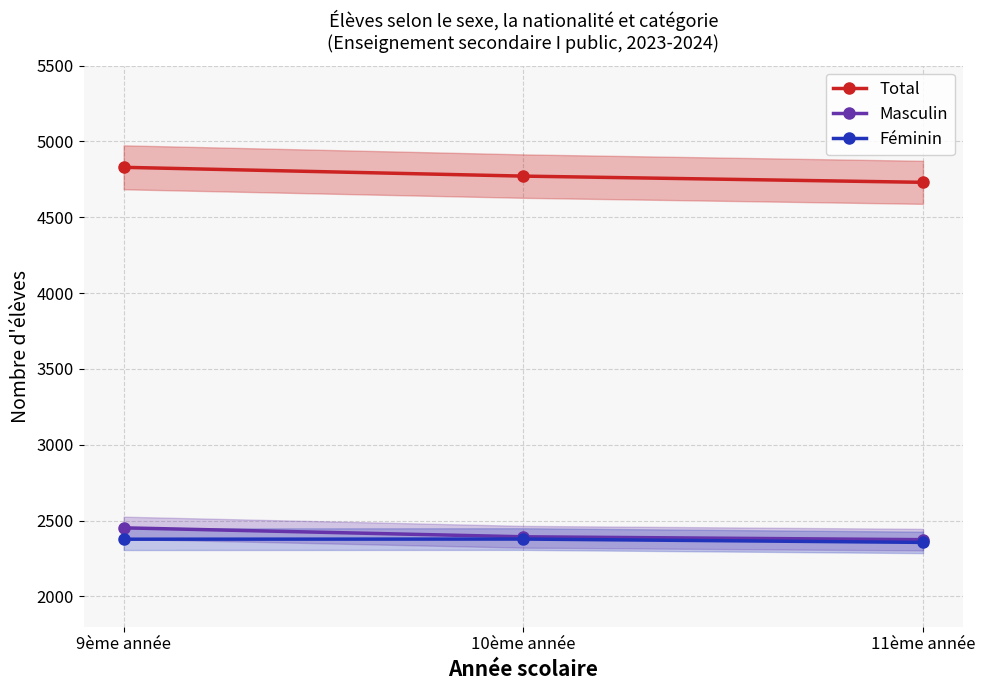

Rank the categories by Total value from highest to lowest.

9ème année, 10ème année, 11ème année